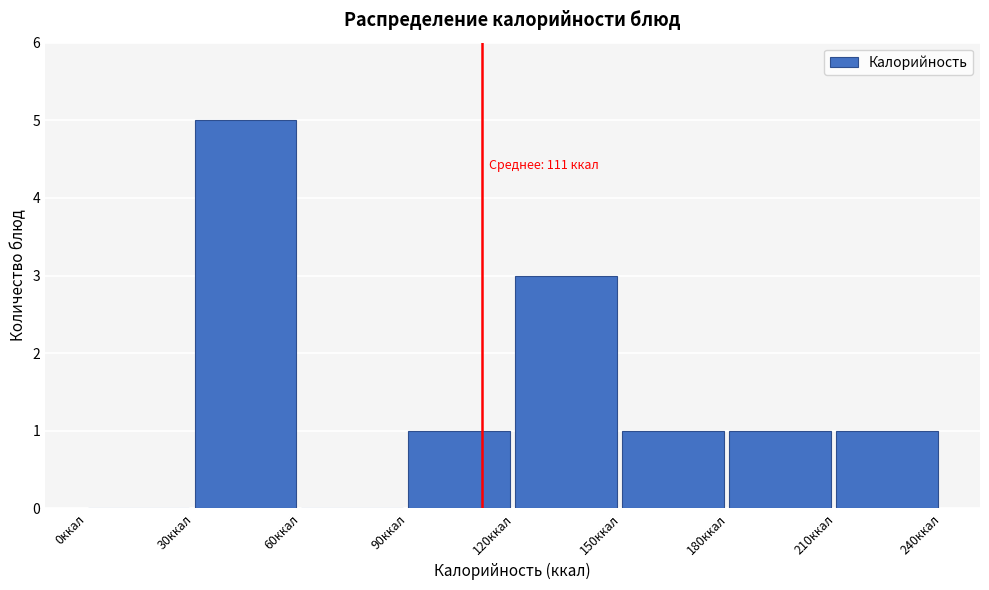

Which range on the x-axis has the tallest bar?

30 to 60